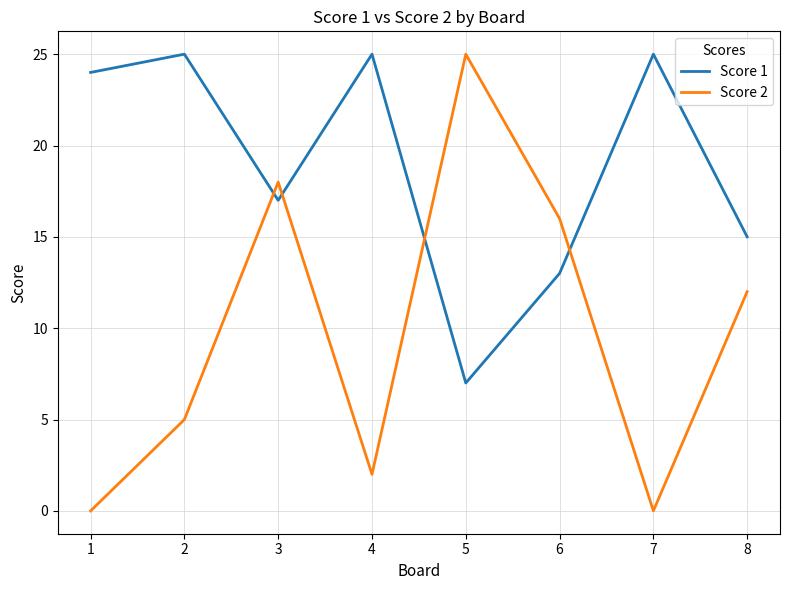

The Score 2 series shows 12 at 8. True or false?

True